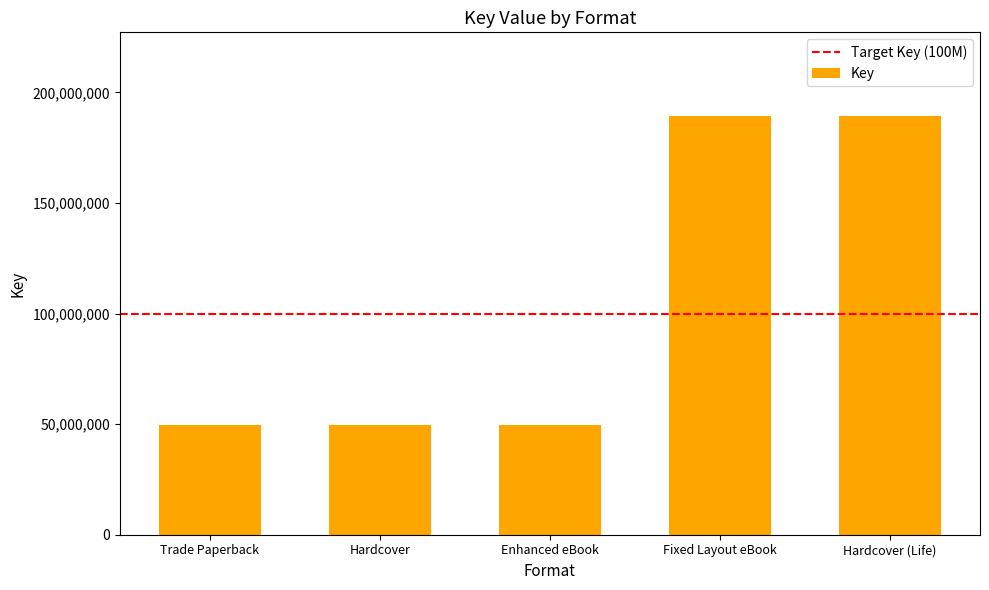

What is the minimum value shown in the chart?

49418624